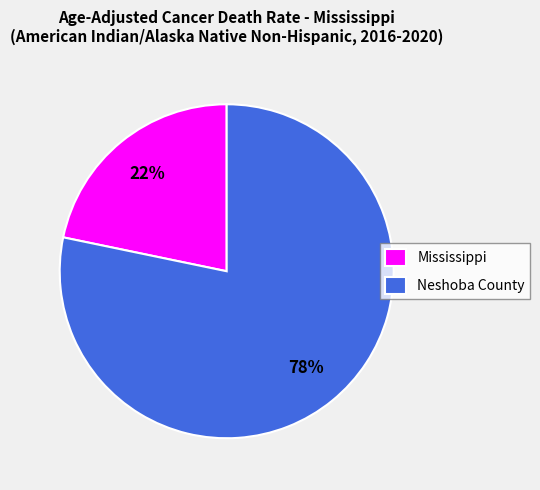

To the nearest percent, what is the average slice percentage?

50%